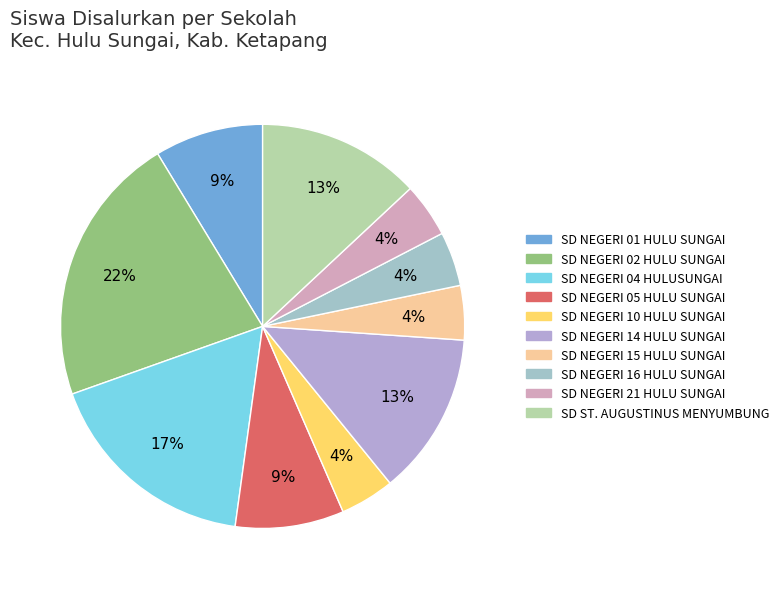

What is the largest slice in the pie chart?

SD NEGERI 02 HULU SUNGAI